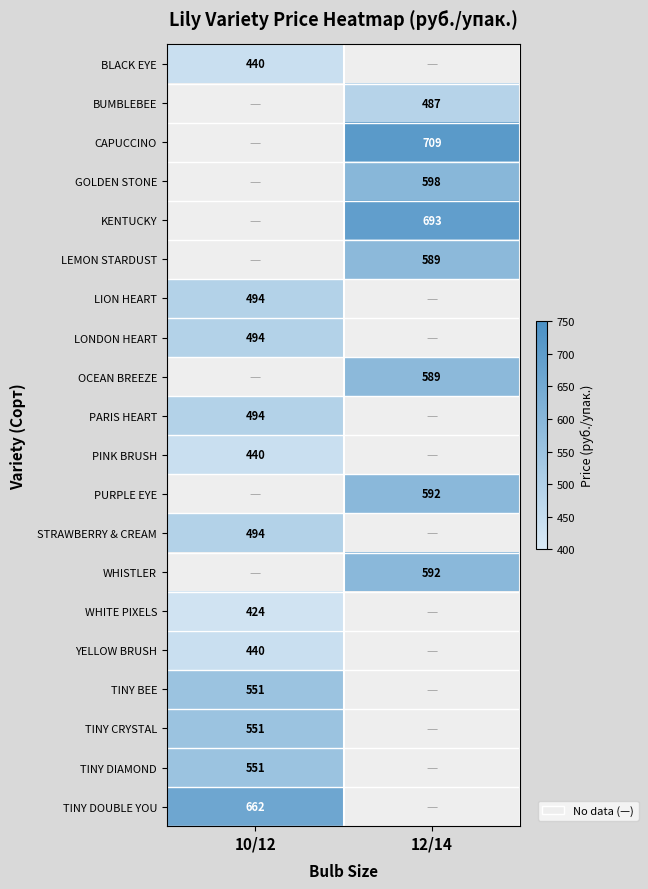

The value of CAPUCCINO at 12/14 is 709. True or false?

True